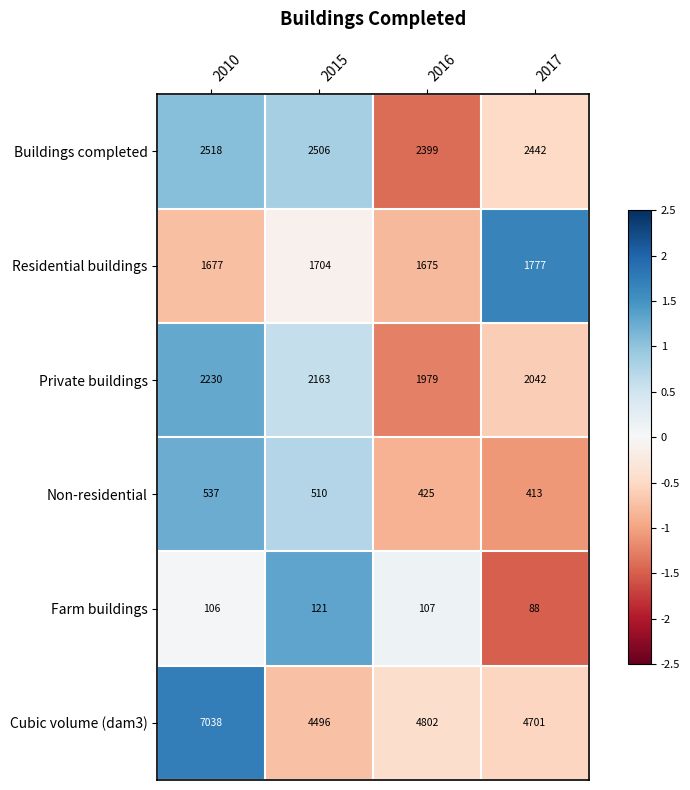

At which category is the sum across all series the highest?

2010